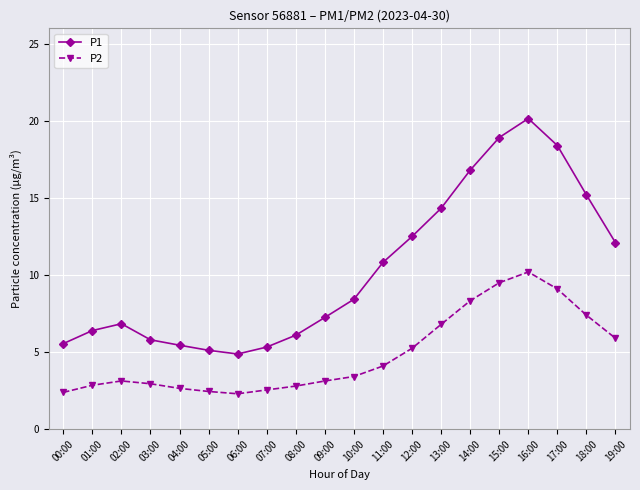

True or false: P1 and P2 cross at least once.

False